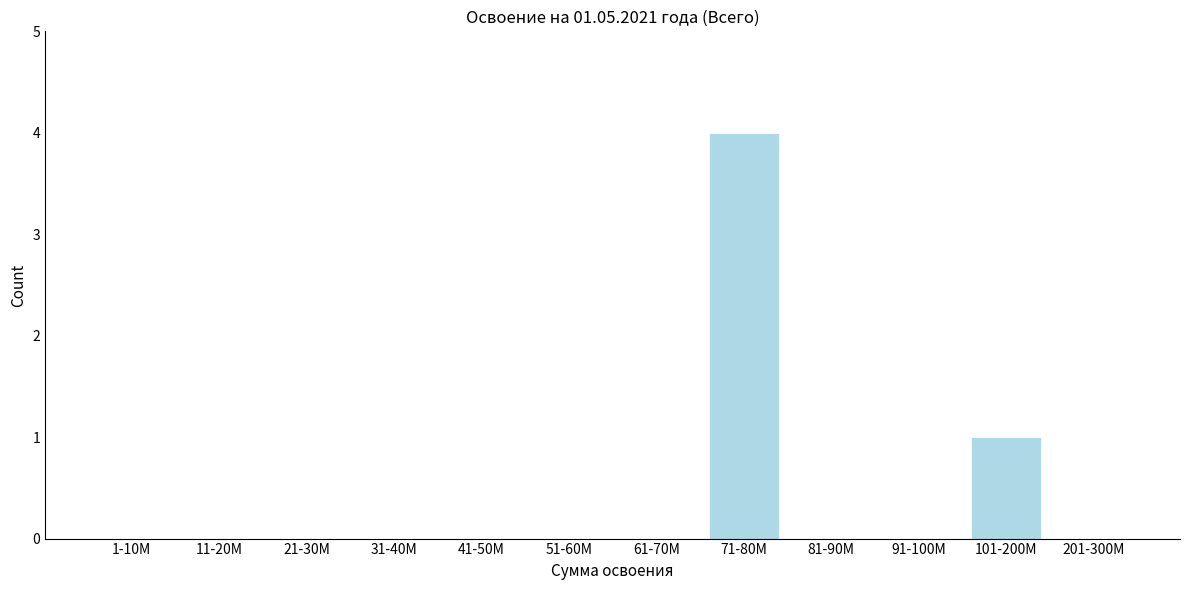

Reading right to left, transcribe all the data shown in this chart.

201-300M=0	101-200M=1	91-100M=0	81-90M=0	71-80M=4	61-70M=0	51-60M=0	41-50M=0	31-40M=0	21-30M=0	11-20M=0	1-10M=0